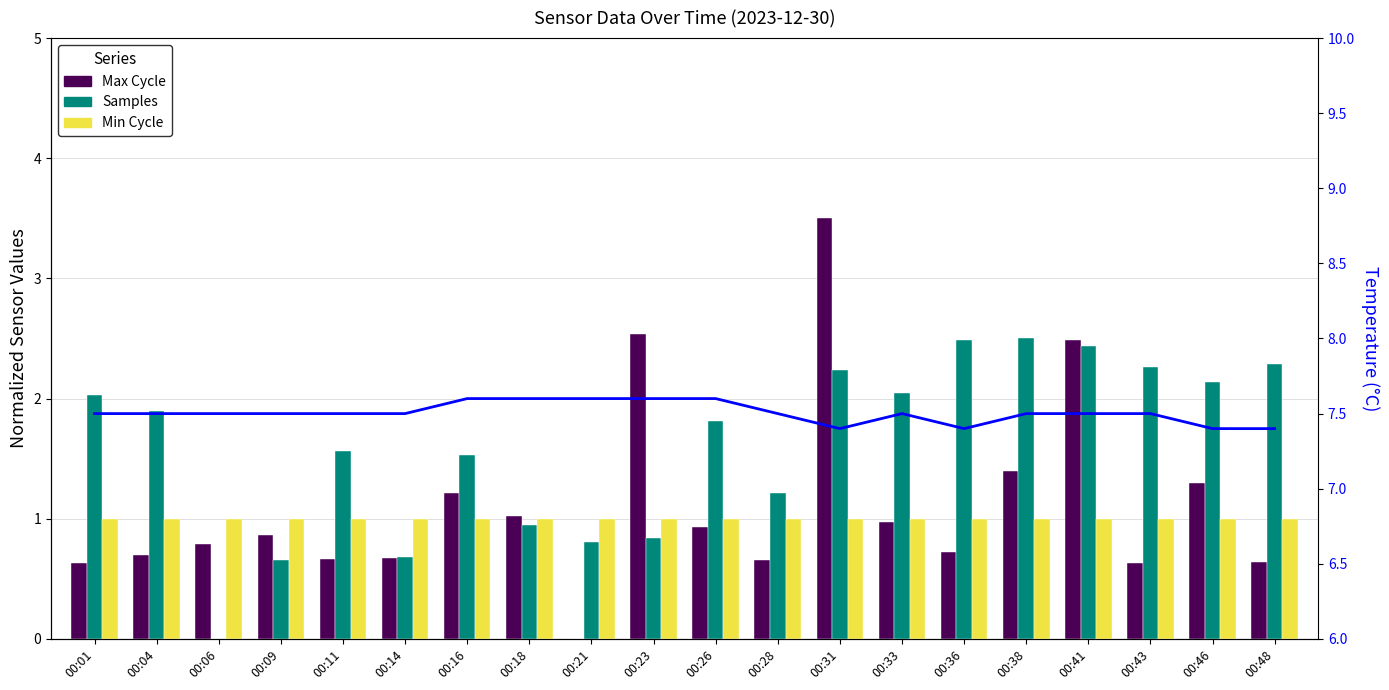

True or false: Temperature has a value of 5.0 at 00:43.

False